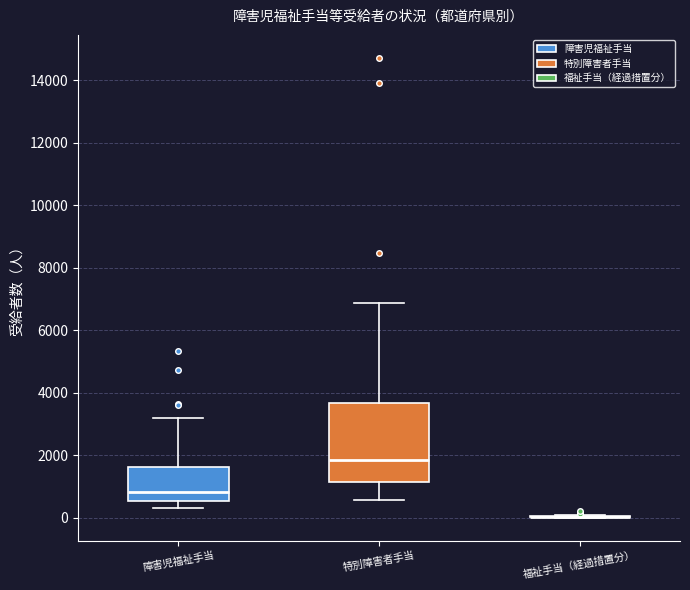

Reading left to right, transcribe this box plot: for each box, give where its median line is, the range the box spans, and where its two whiskers end, as read against the y-axis. The values are not printed on the chart, so give them approximately, as read against the axis.

障害児福祉手当: median 800, box 600 to 1600, whiskers 400 to 3200
特別障害者手当: median 1800, box 1200 to 3600, whiskers 600 to 6800
福祉手当（経過措置分）: box collapsed to a line at 0, whiskers 0 to 0